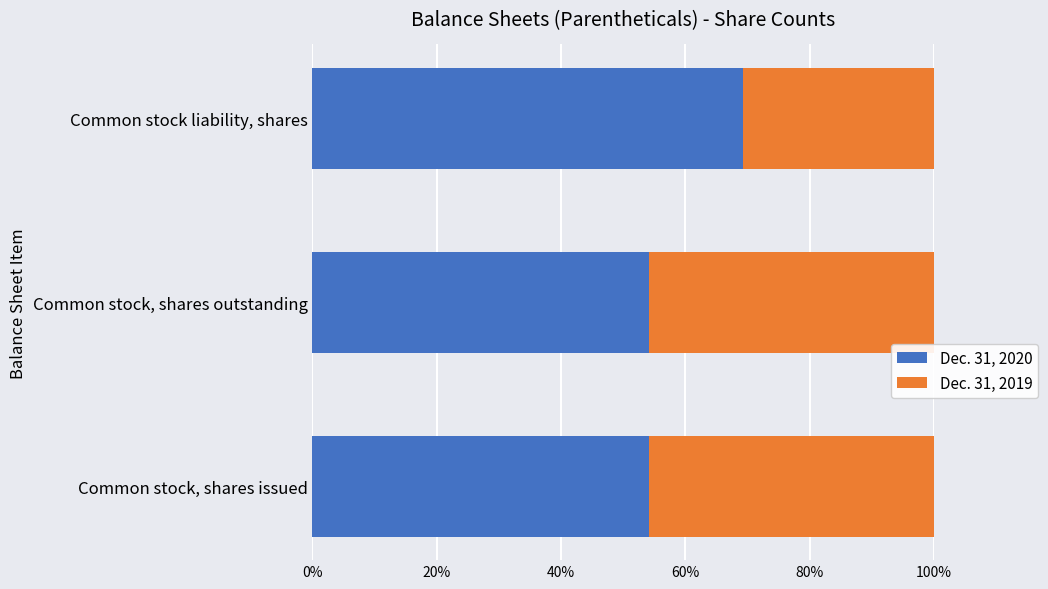

True or false: Dec. 31, 2020 has a value of 54.1 at Common stock, shares issued.

True